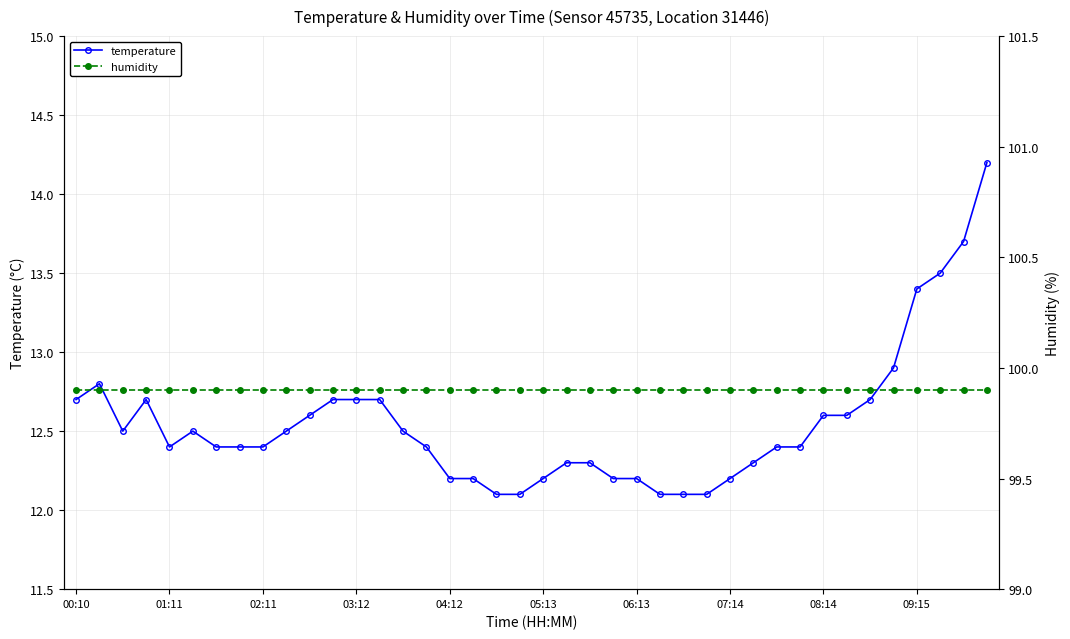

True or false: temperature and humidity intersect in this chart.

False